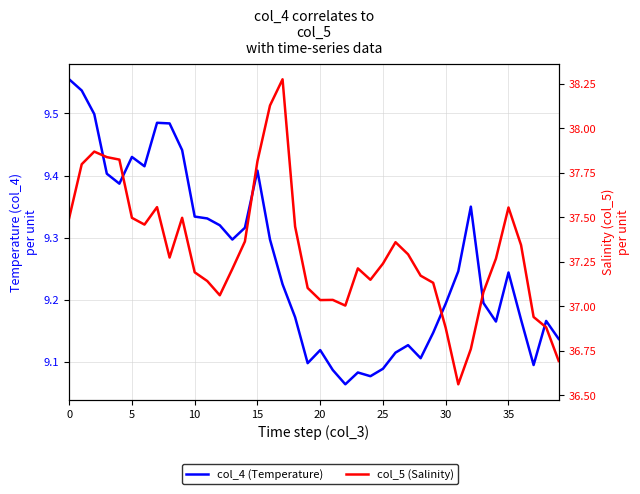

At which category is the sum across all series the highest?

17